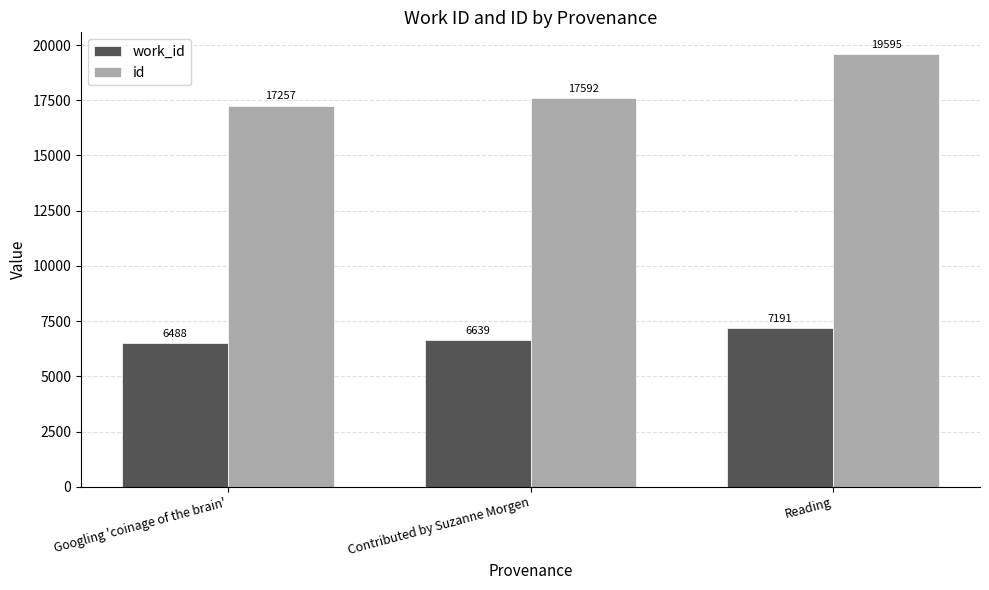

What is the spread (max minus min) of values at Reading?

12404